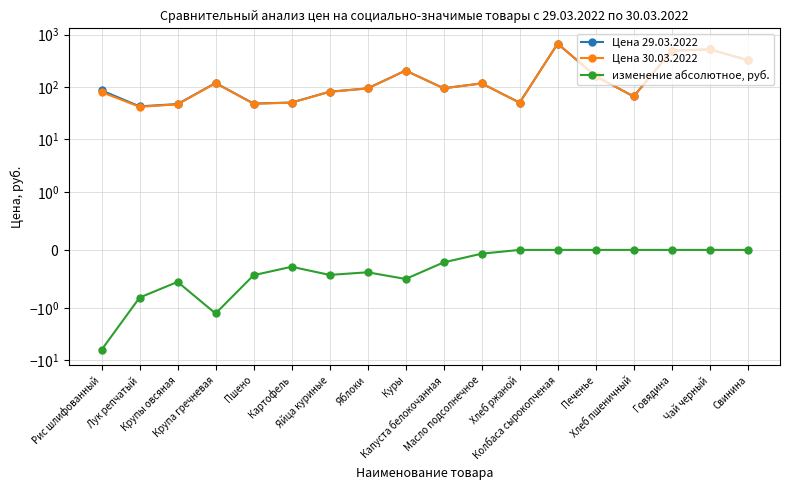

The value of Цена 30.03.2022 at Масло подсолнечное is 117.5. True or false?

True